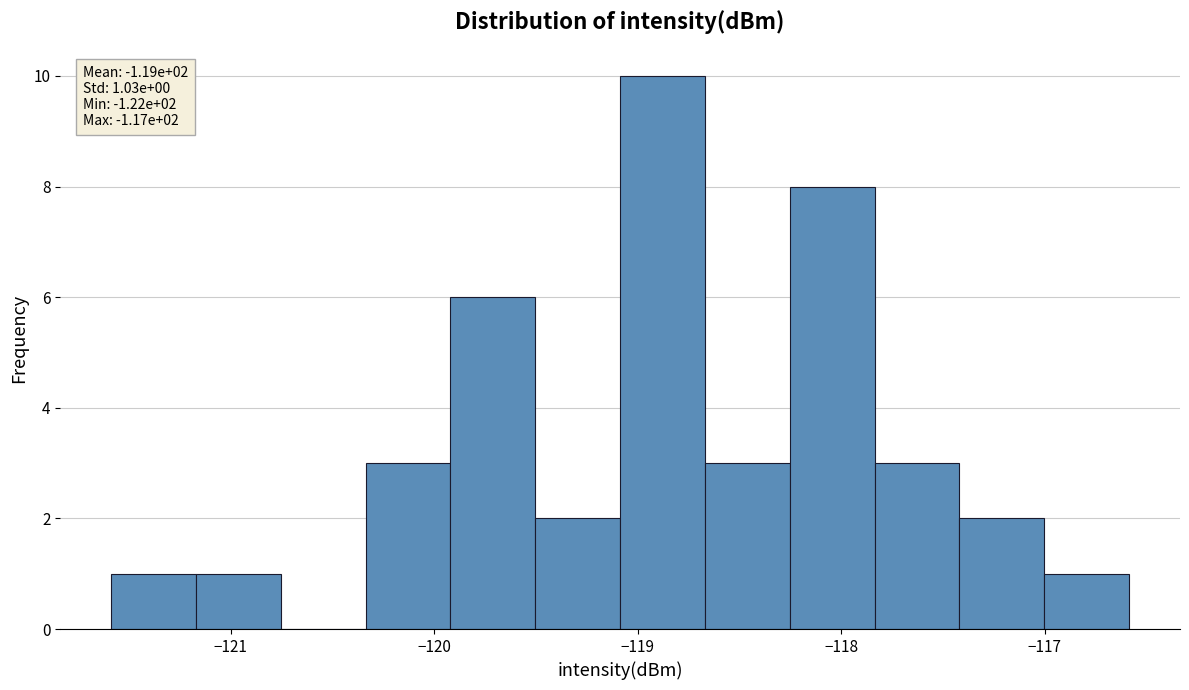

Over which range of the x-axis is the bar tallest?

-119.1 to -118.7